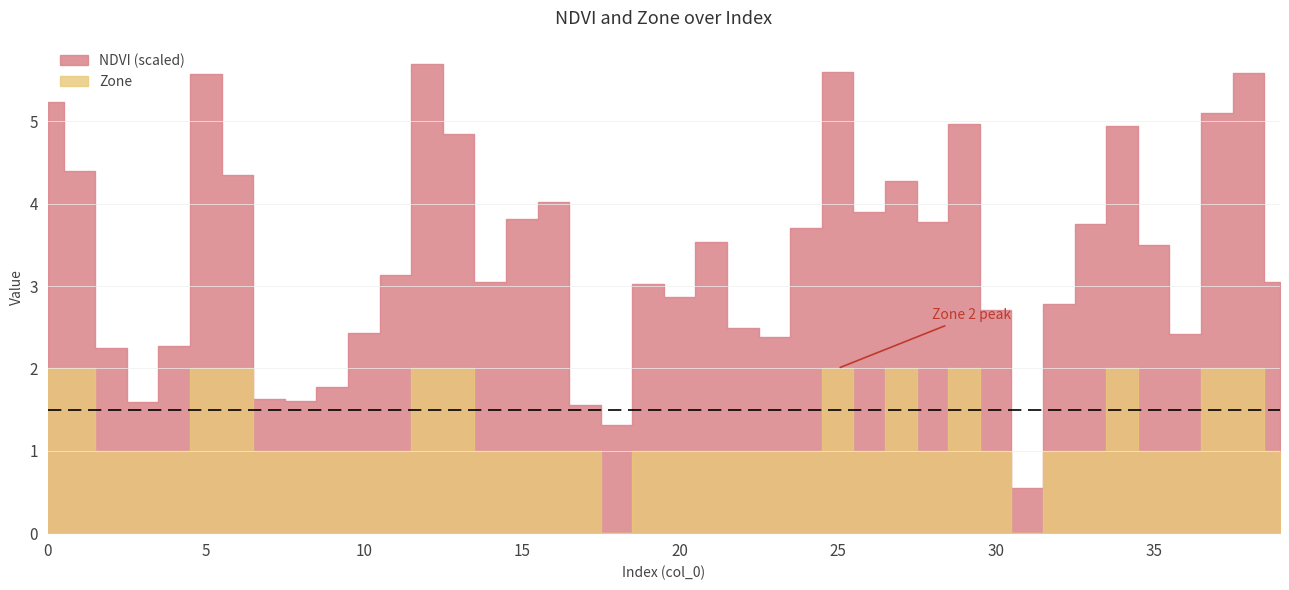

At which category does NDVI reach its first local valley?

3